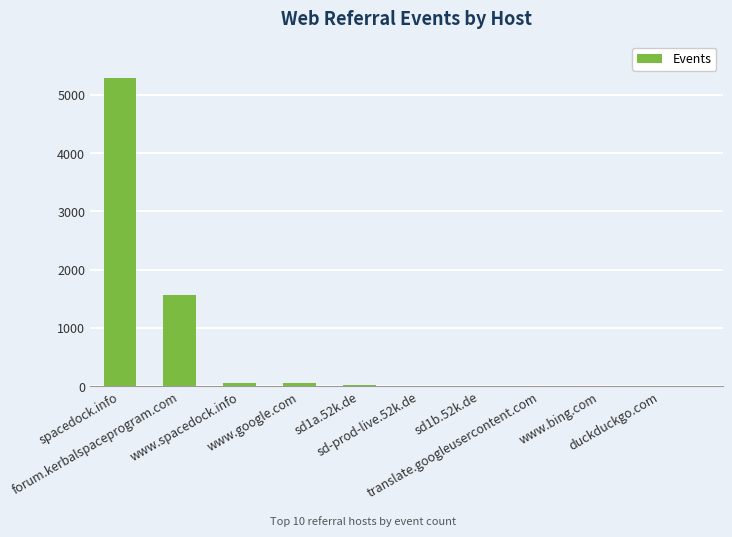

What is the sum of all values?

7023